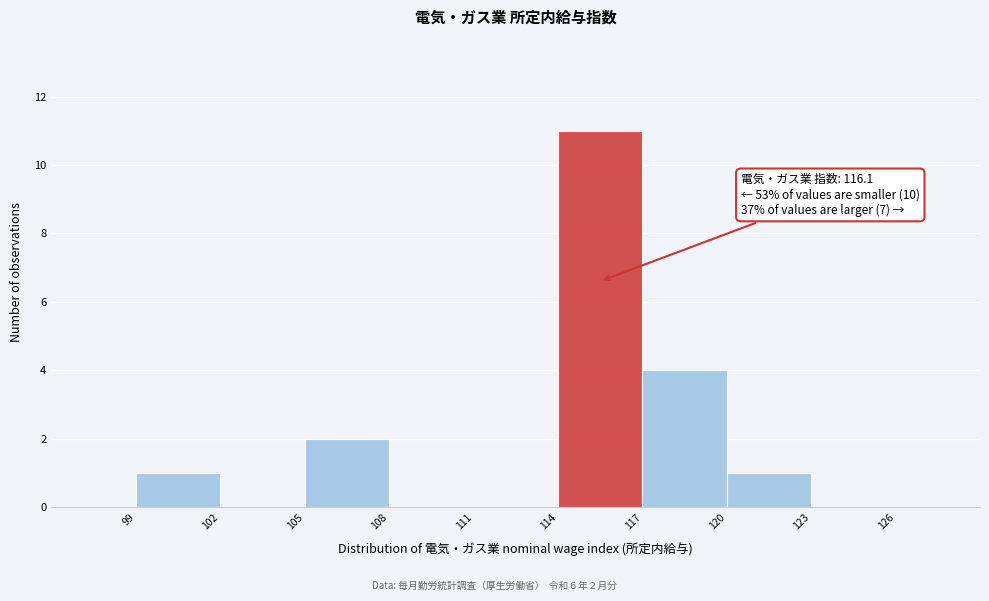

Which range on the x-axis has the tallest bar?

114 to 117